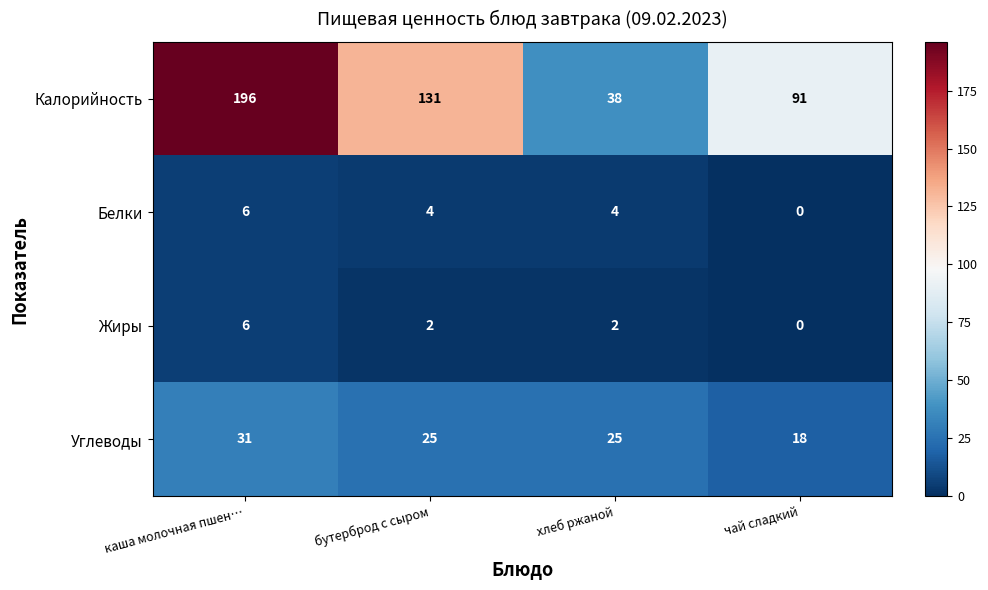

The Углеводы series shows 9 at бутерброд с сыром. True or false?

False